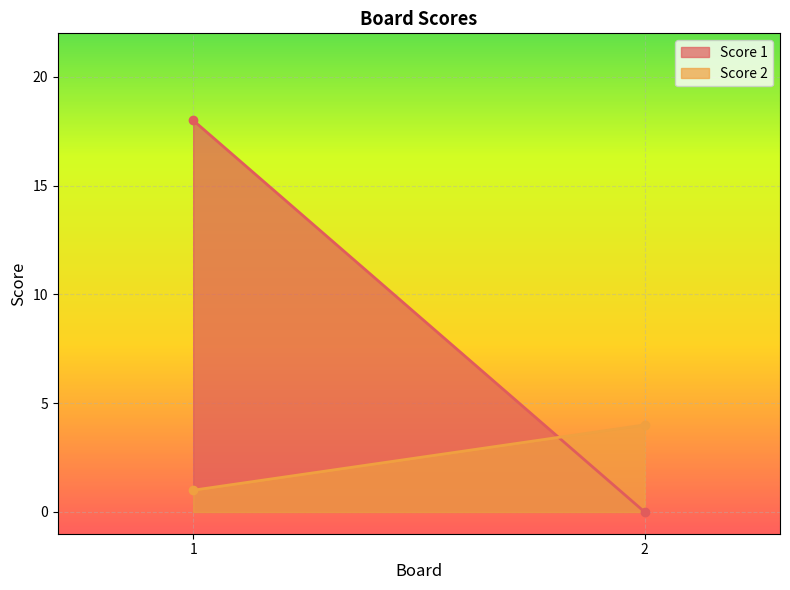

Reading right to left, what are all the values shown in this chart?

Score 1: 2=0	1=18
Score 2: 2=4	1=1